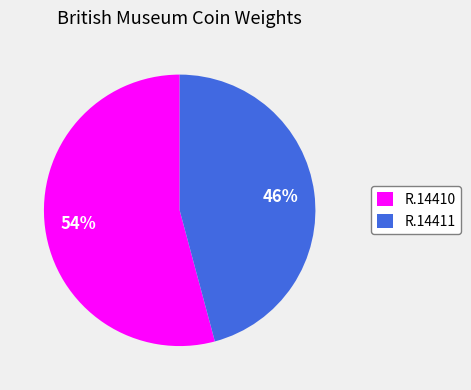

To the nearest percent, what portion does R.14410 represent?

54%